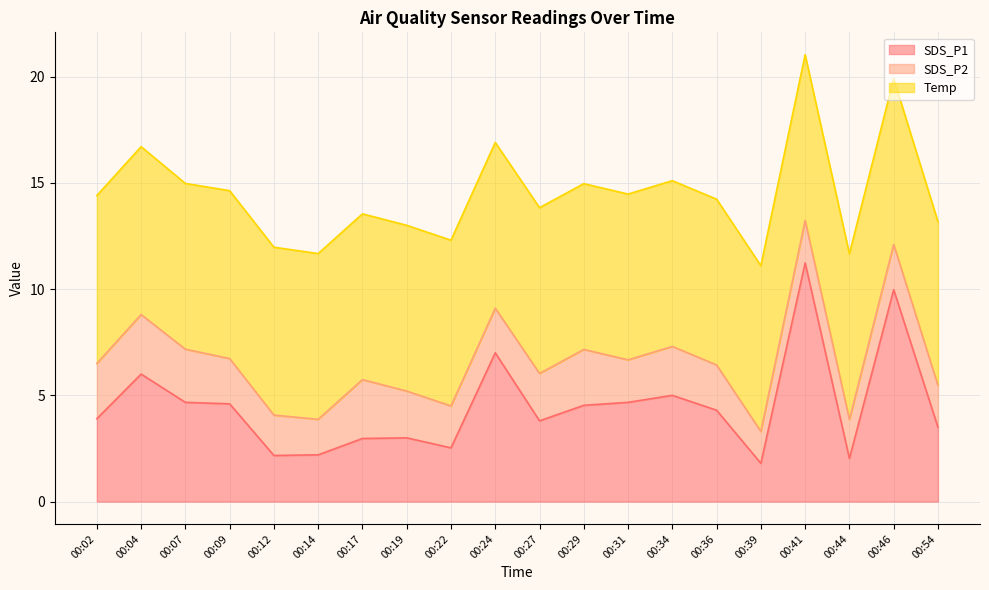

Rank the categories by SDS_P2 value from highest to lowest.

00:04, 00:17, 00:29, 00:02, 00:07, 00:34, 00:27, 00:19, 00:09, 00:36, 00:46, 00:24, 00:31, 00:41, 00:22, 00:54, 00:12, 00:44, 00:14, 00:39